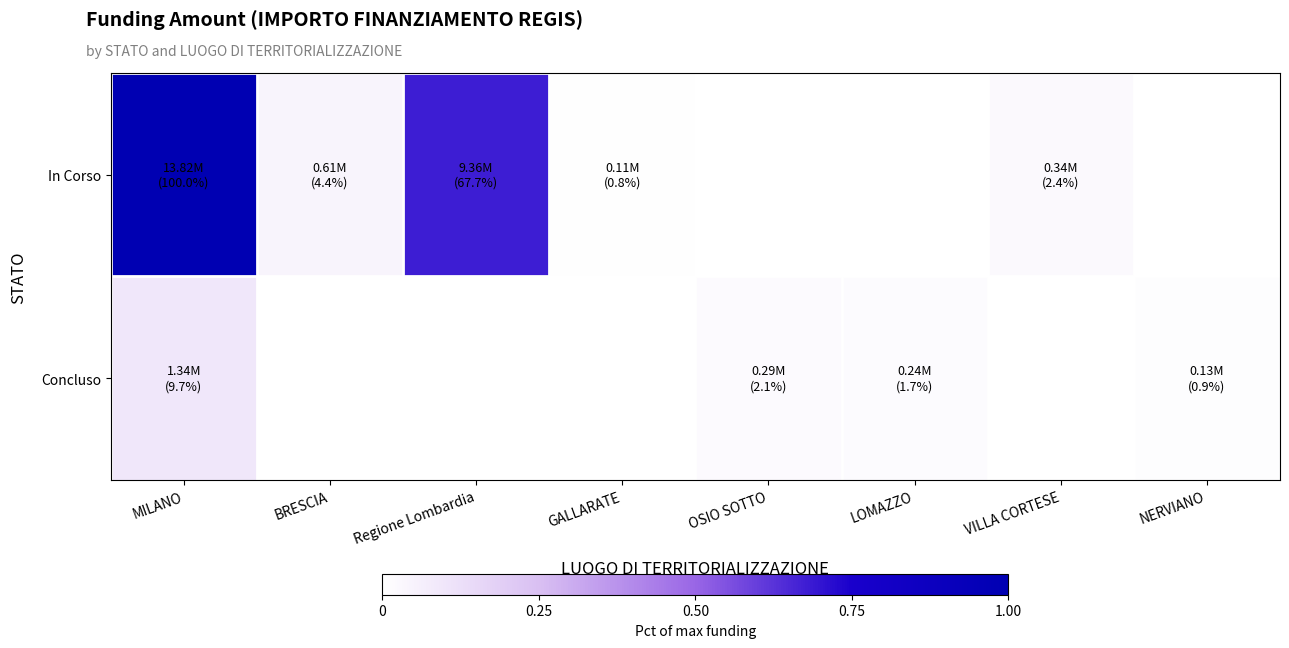

At which category is the sum across all series the highest?

MILANO